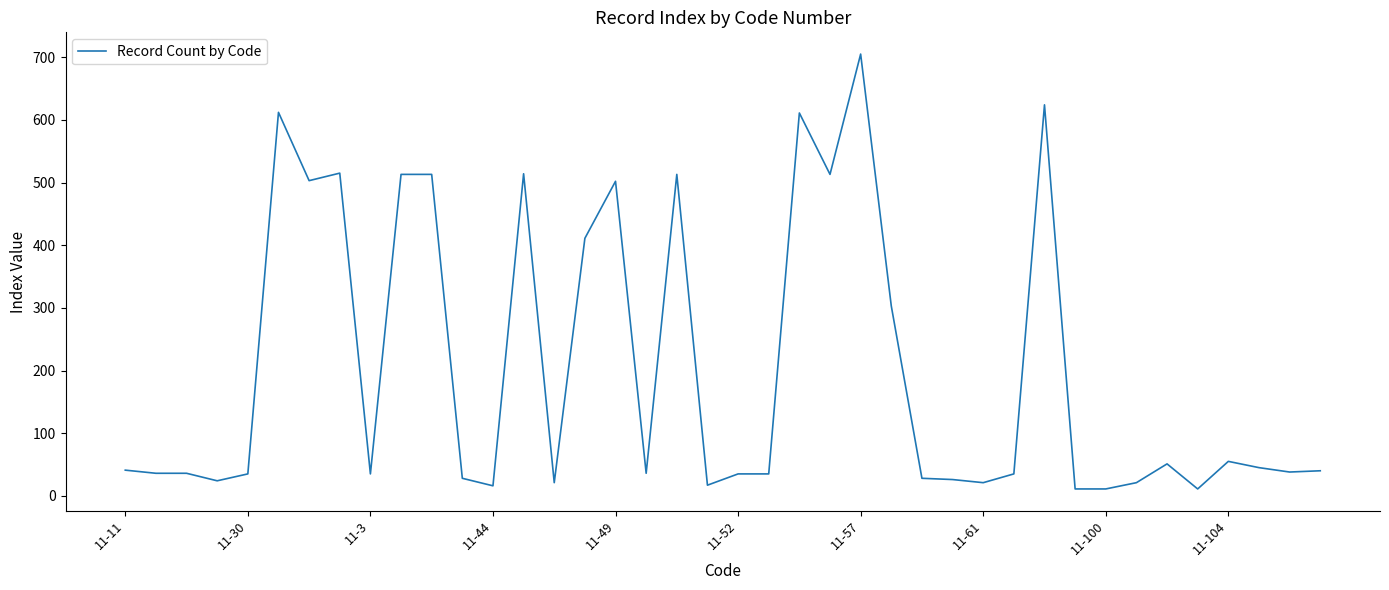

What is the difference between the maximum and minimum values?

694